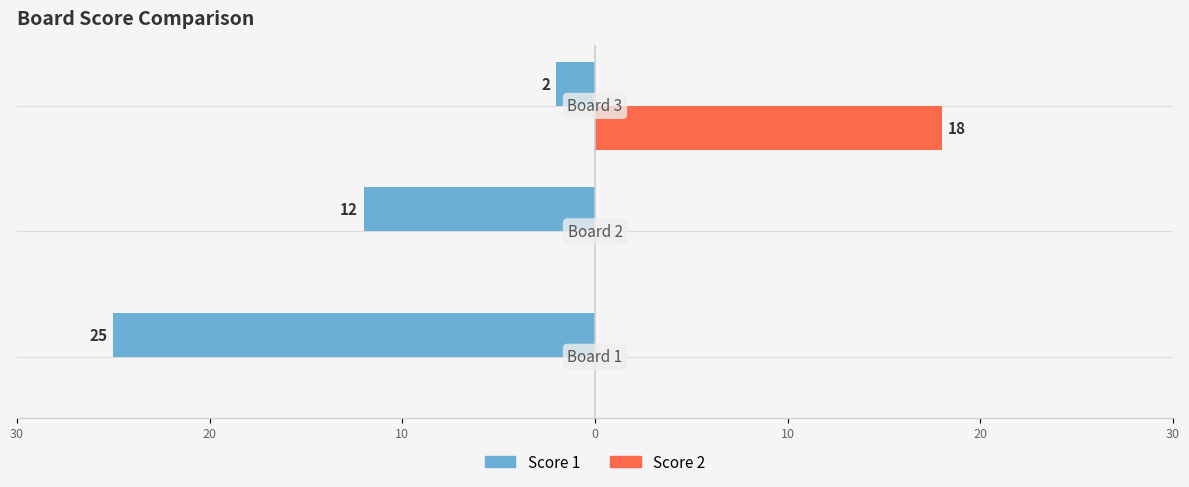

How many Score 1 values are between -25 and -2?

3